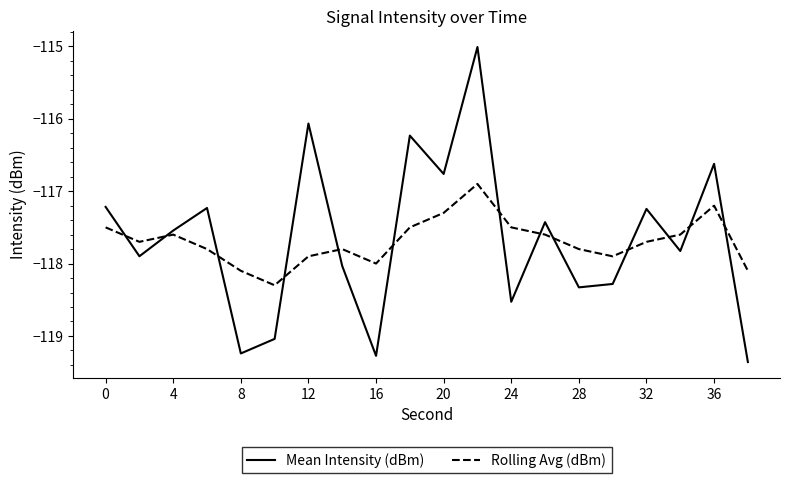

Does the chart display data point markers on the line(s)?

No